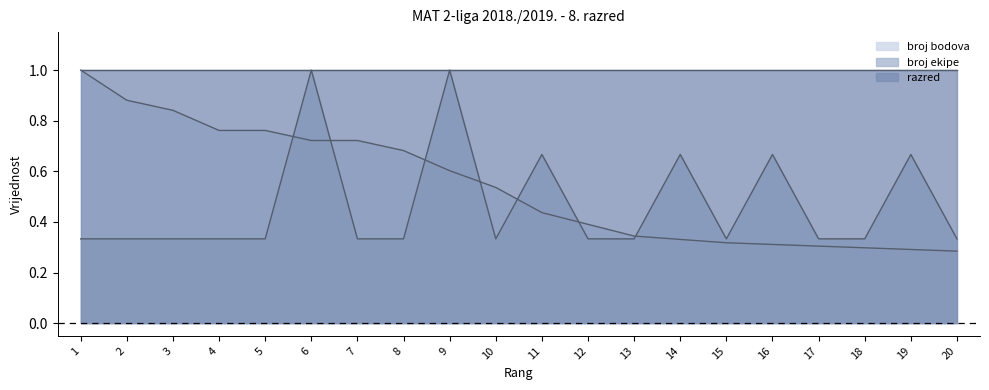

What is the difference between the maximum and second lowest values in the broj ekipe series?

0.7